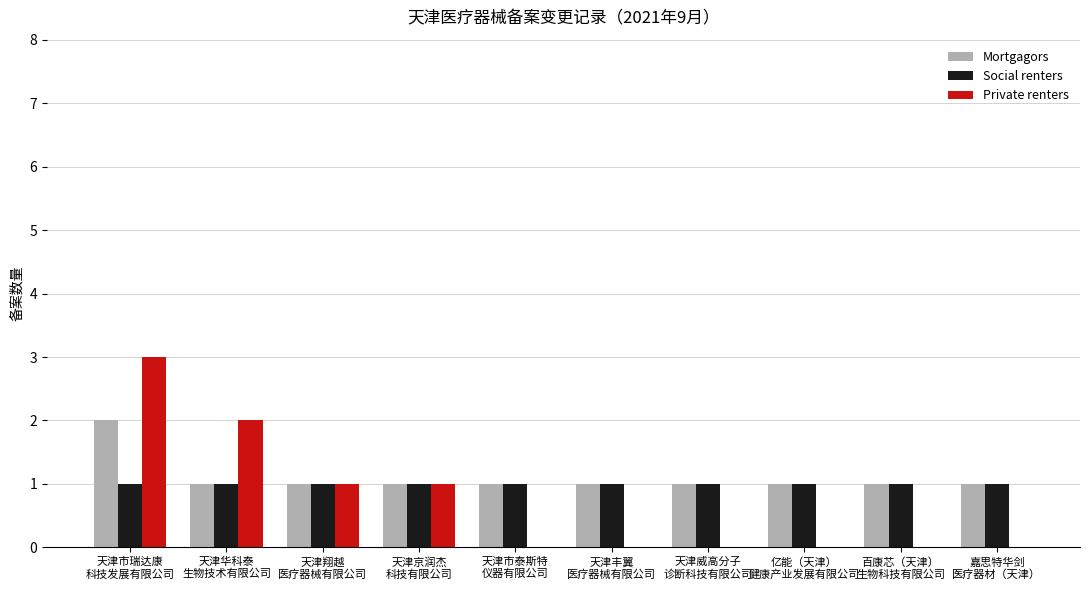

Reading right to left, list all the values displayed in this chart.

Mortgagors: 1	1	1	1	1	1	1	1	1	2
Social renters: 1	1	1	1	1	1	1	1	1	1
Private renters: 0	0	0	0	0	0	1	1	2	3